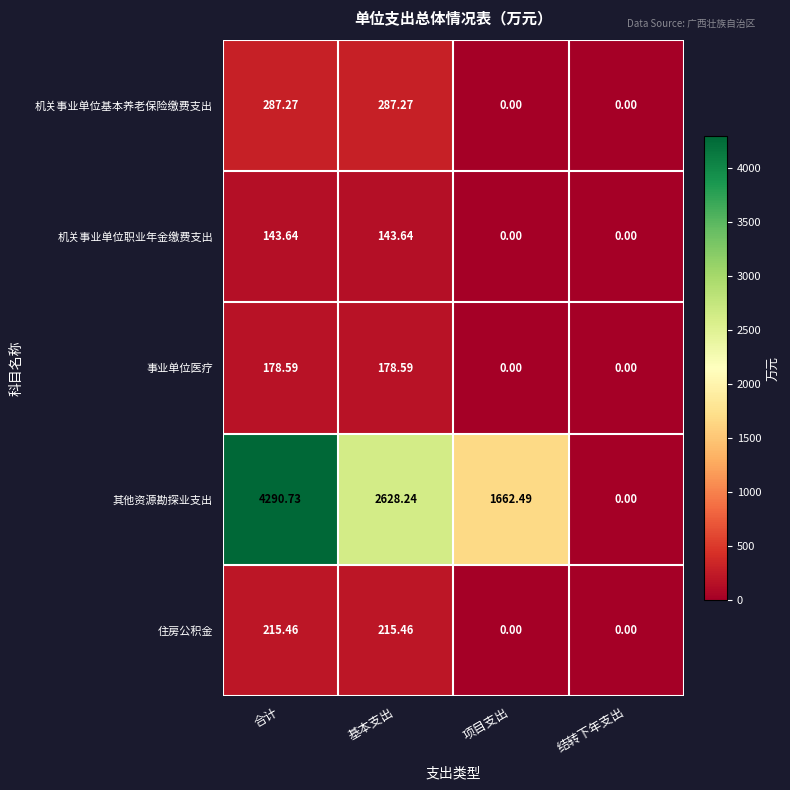

List the labels in order of 其他资源勘探业支出 value, largest first.

合计, 基本支出, 项目支出, 结转下年支出